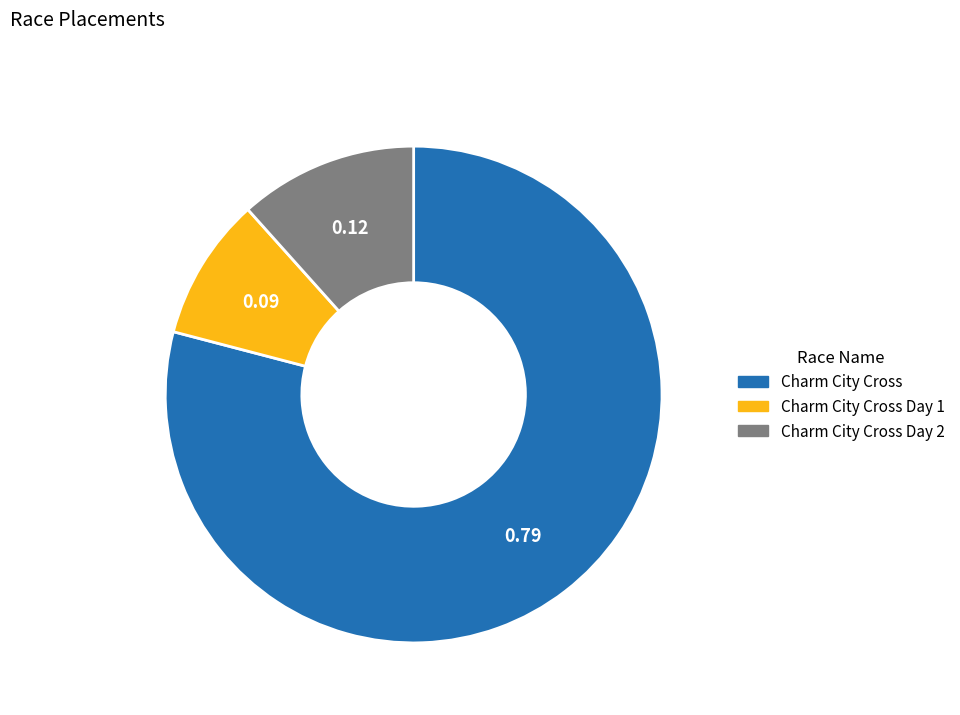

Is there any slice that represents more than half of the pie?

Yes